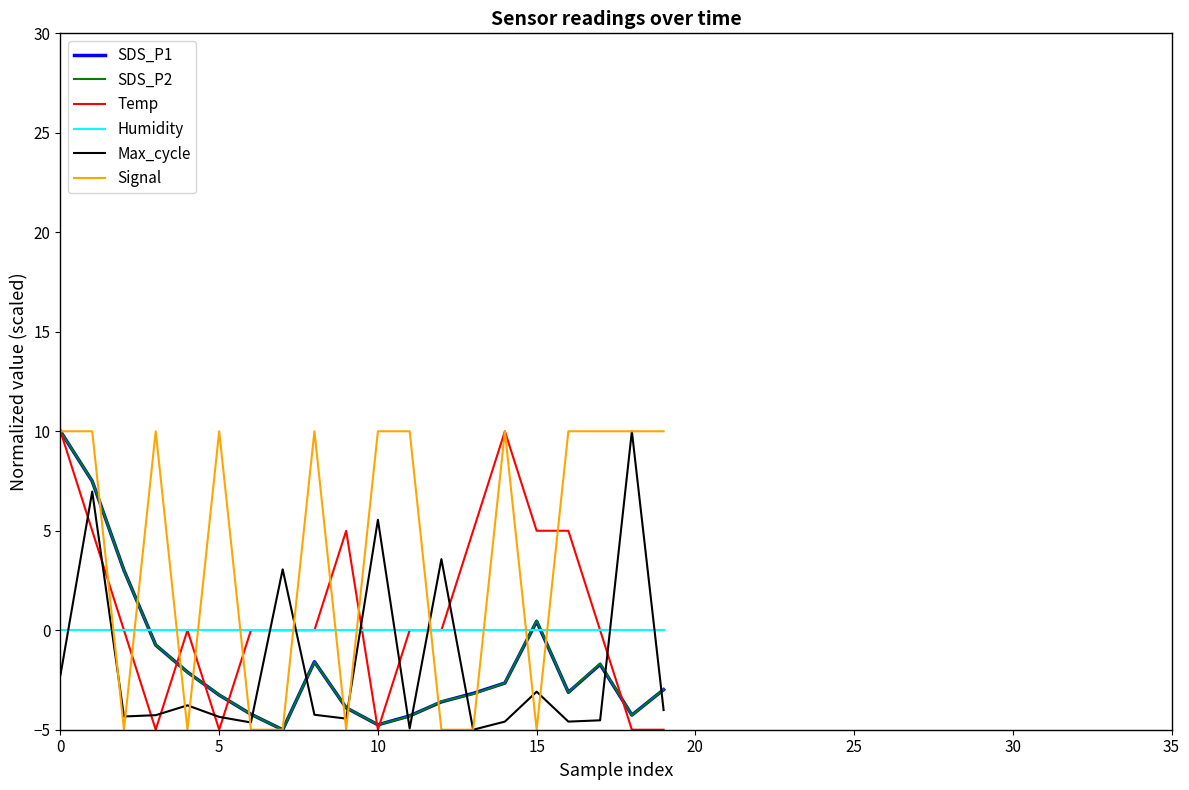

Which series has the largest total across all categories?

Signal